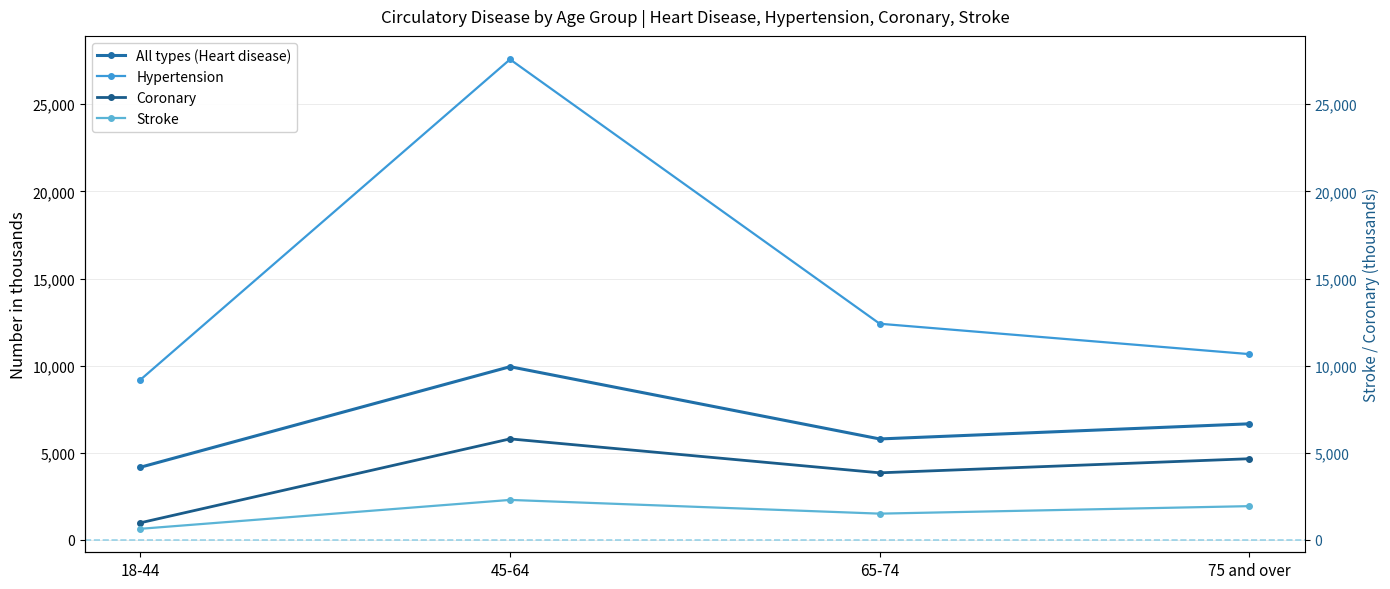

What are all the series names shown in the legend?

All types (Heart disease), Hypertension, Coronary, Stroke